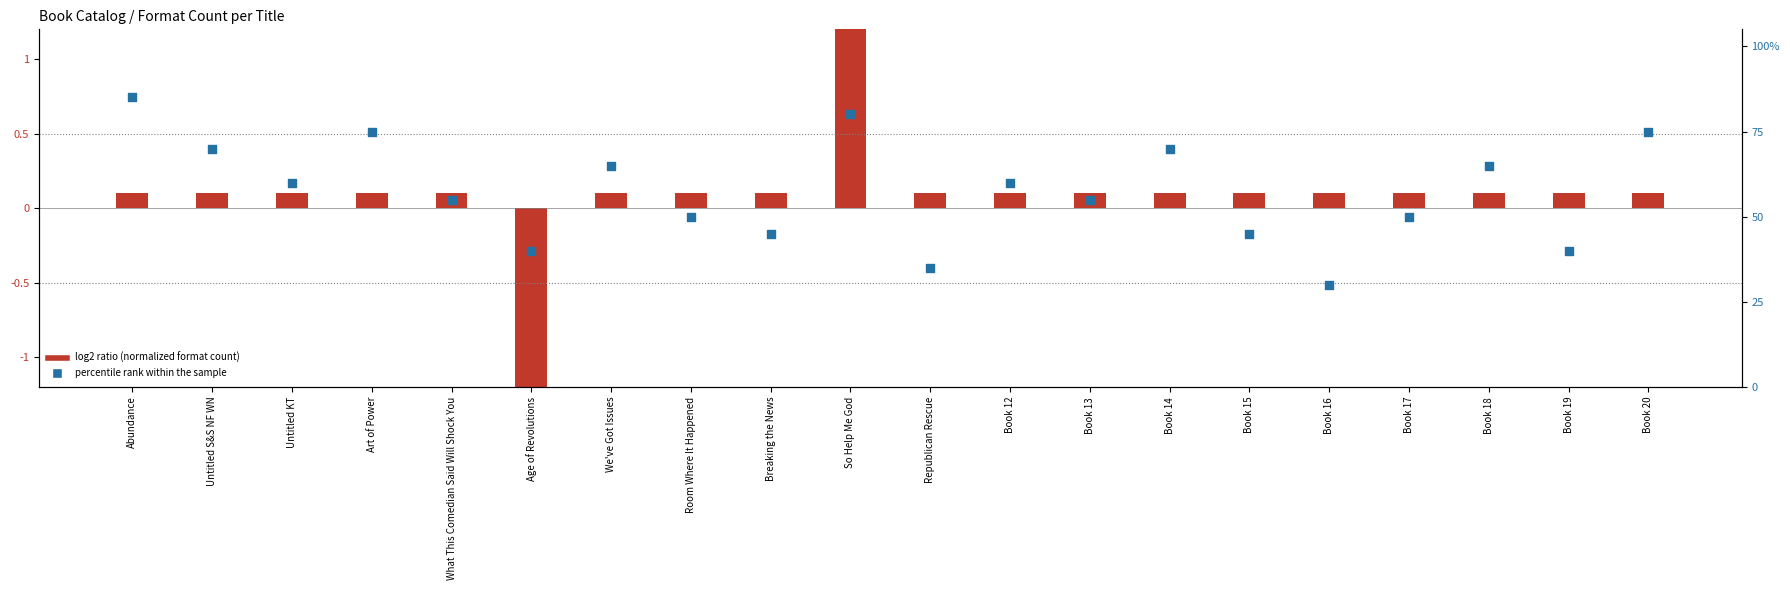

At which category is the sum across all series the highest?

Abundance